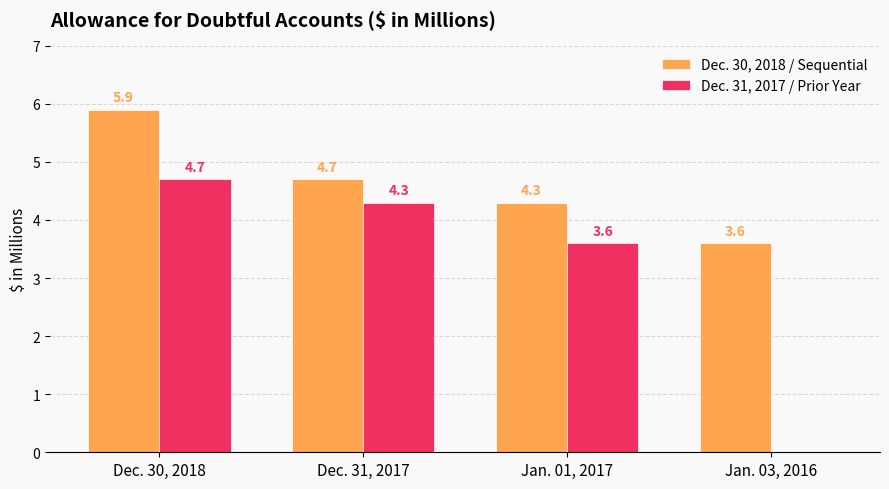

At which label is Dec. 31, 2017 / Prior Year closest to 2?

Jan. 01, 2017